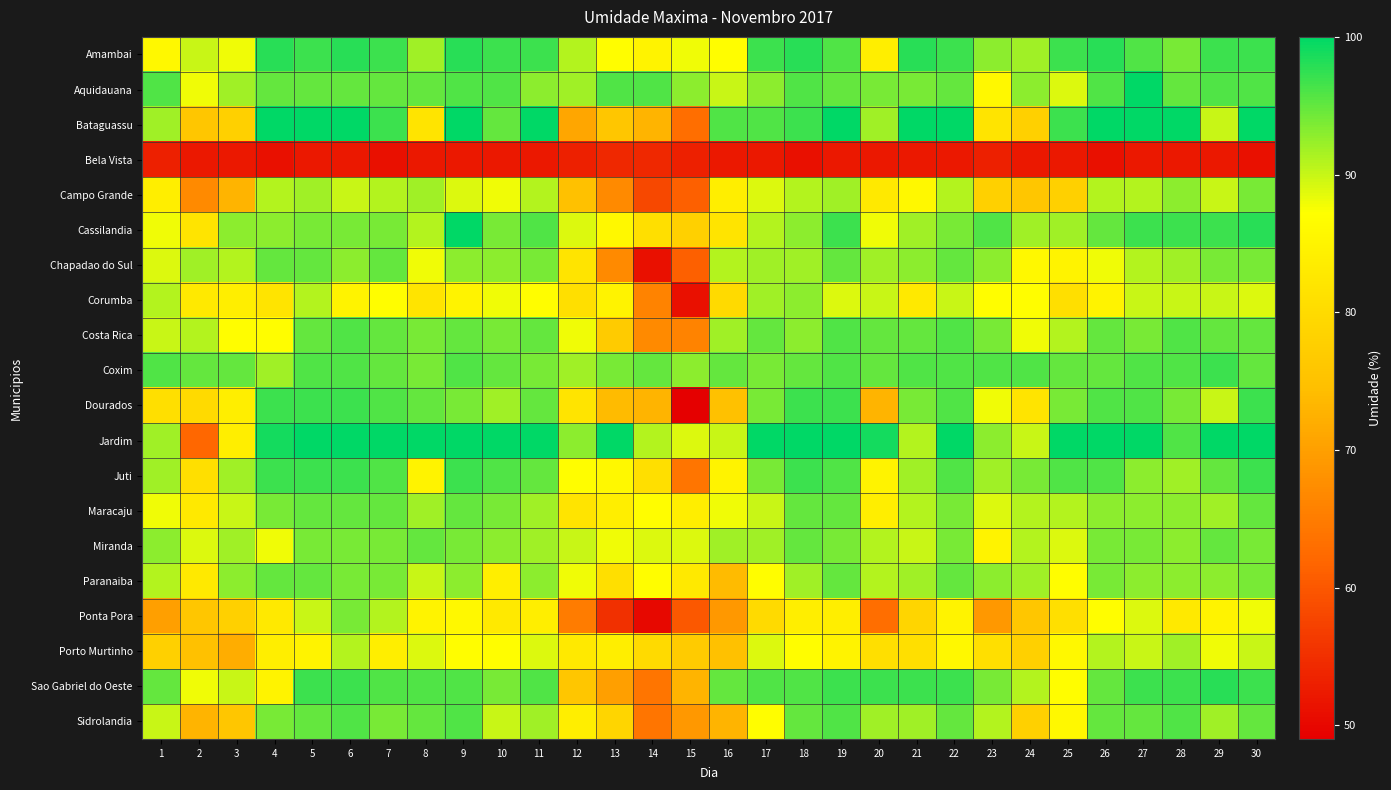

At which category does the chart reach its peak across all series?

27